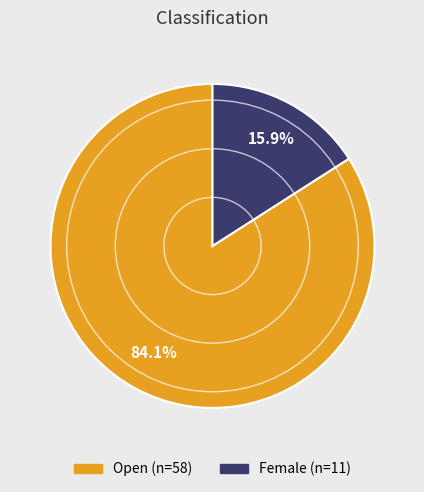

Which slice is the largest?

Open